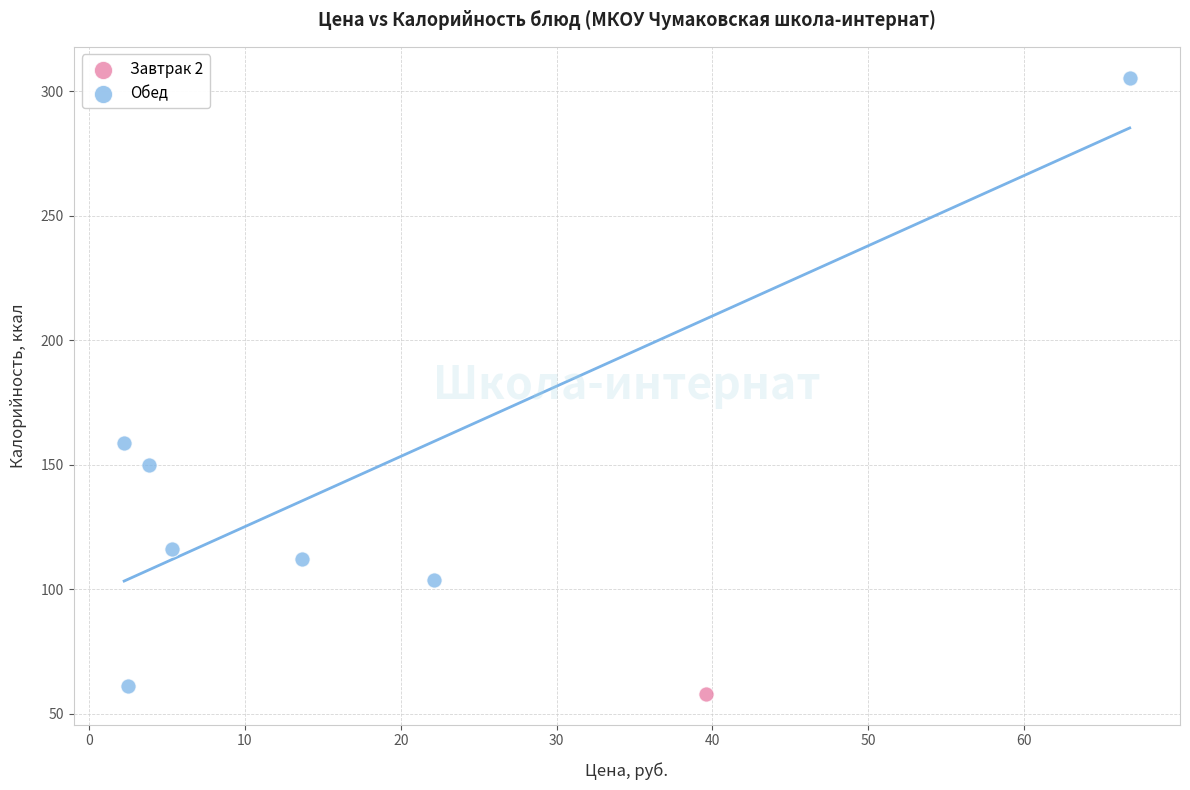

What are all the series names shown in the legend?

Завтрак 2, Обед